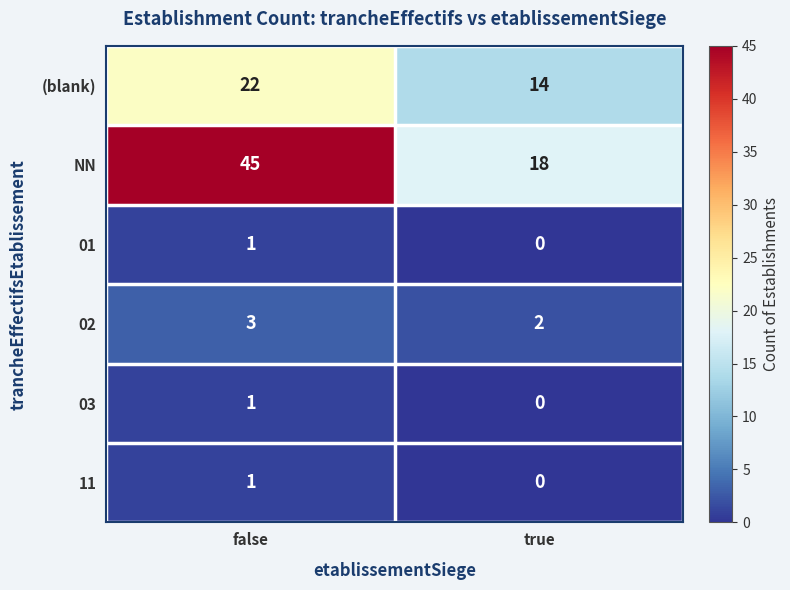

What is the sum of the 02 values at true and false?

5